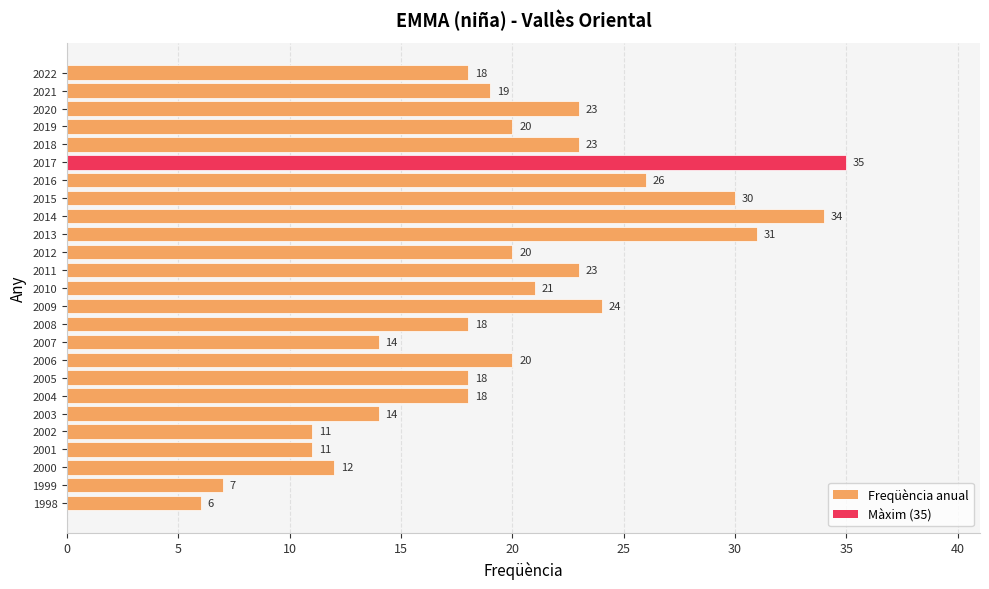

What is the value of the 25th bar from the top?

6